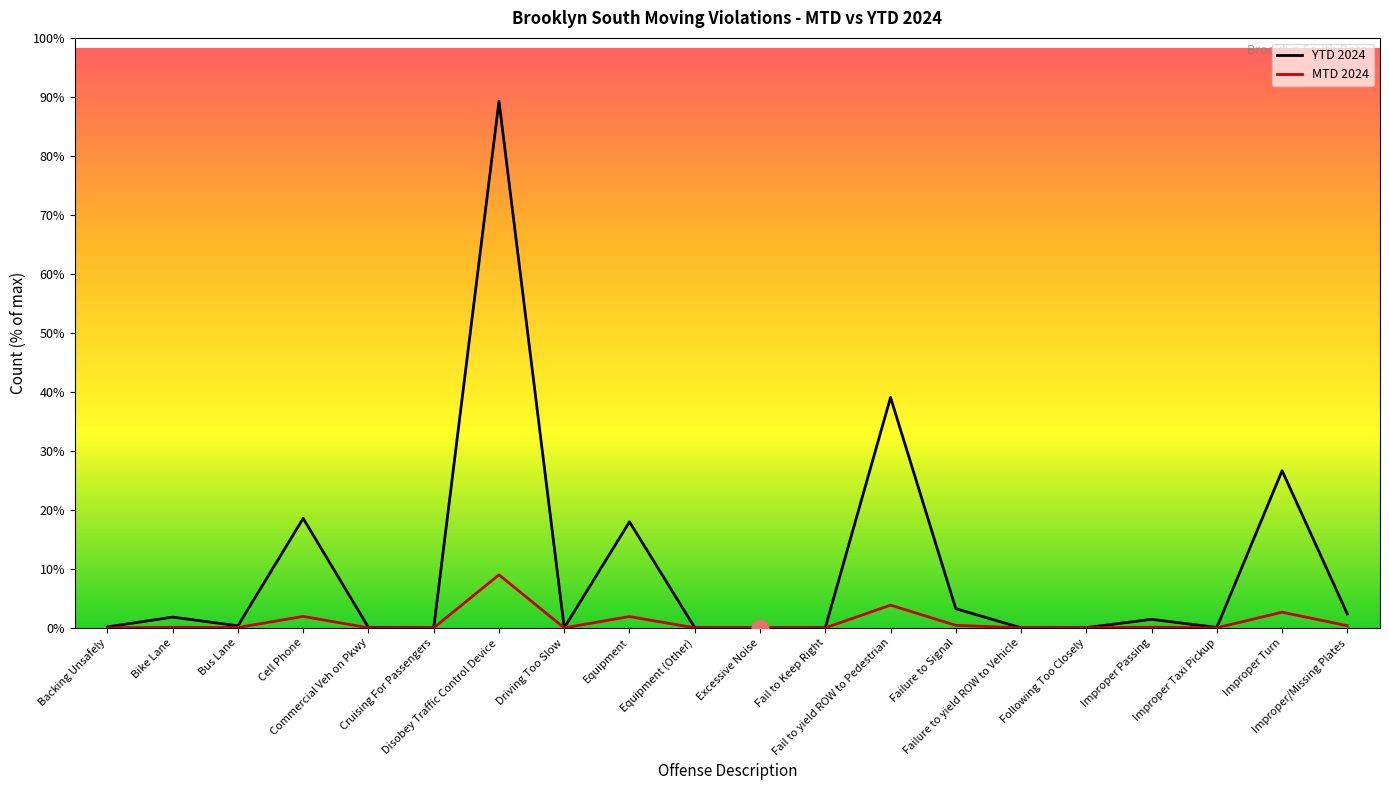

At which label does YTD 2024 reach its peak?

Disobey Traffic Control Device